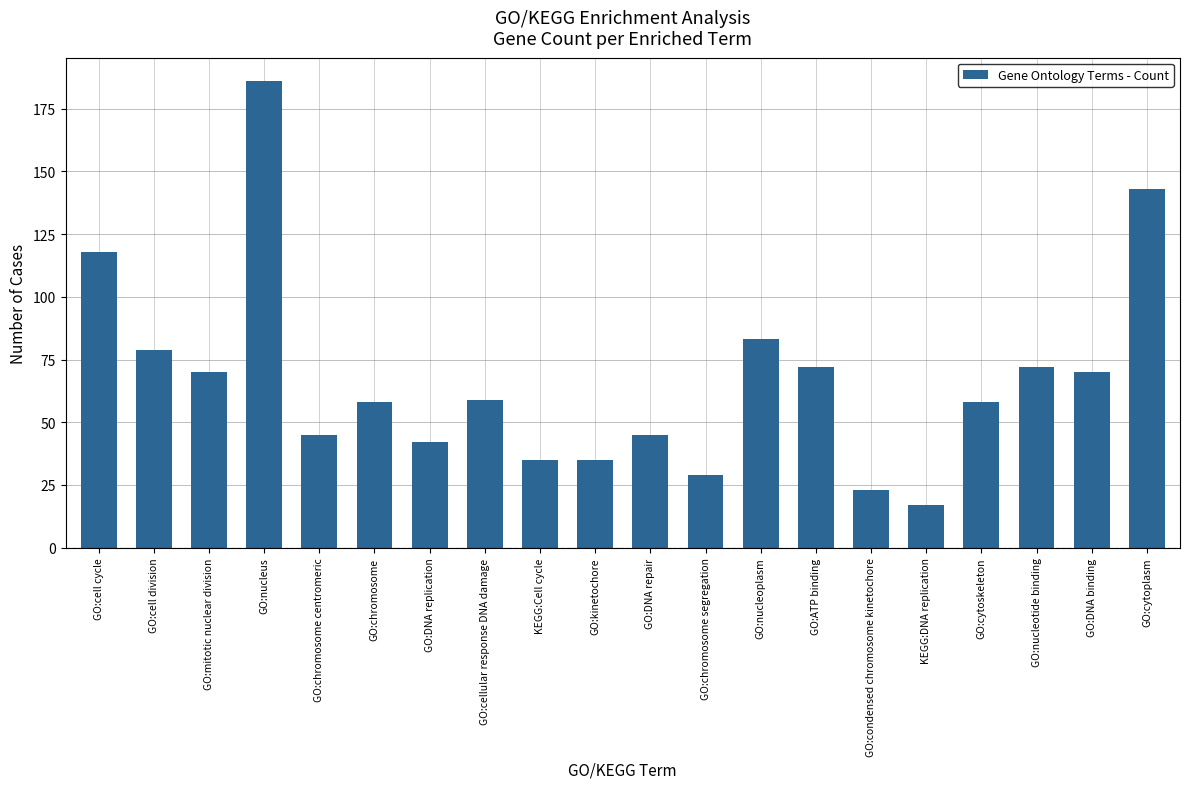

Reading left to right, list all the values displayed in this chart.

118	79	70	186	45	58	42	59	35	35	45	29	83	72	23	17	58	72	70	143